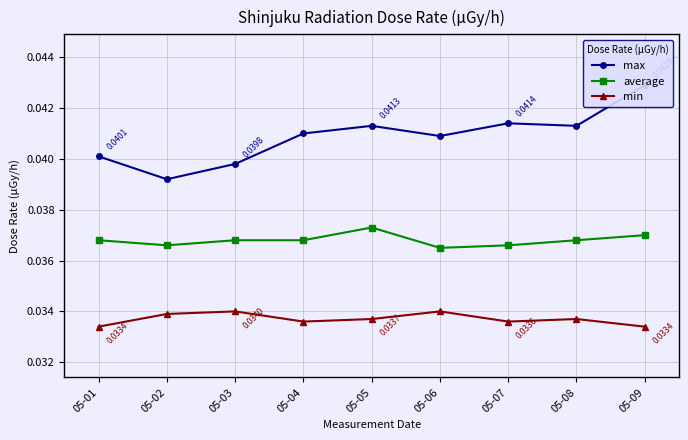

Which series has the largest total across all categories?

max